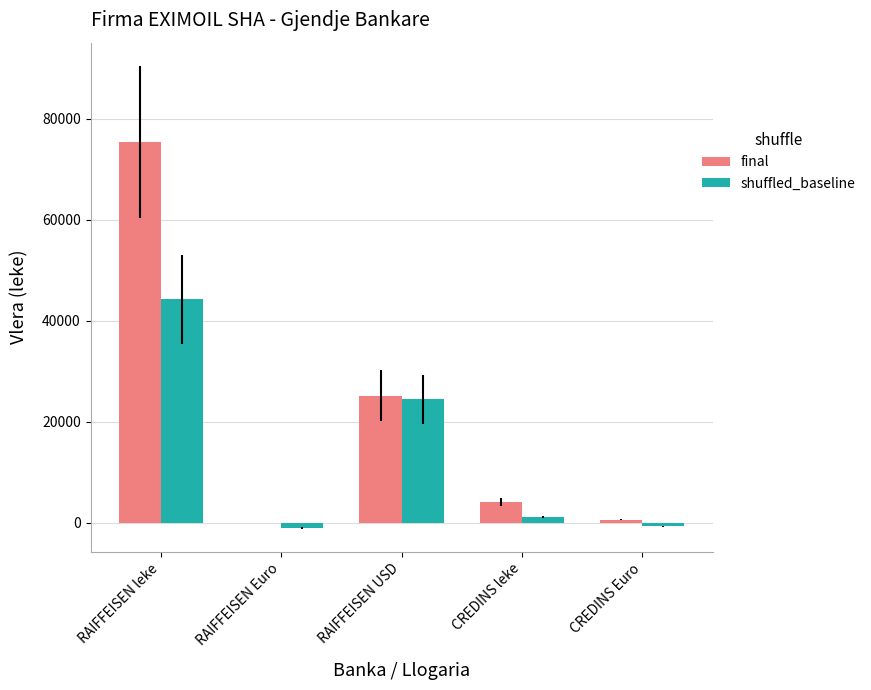

Does the chart contain stacked bars?

No